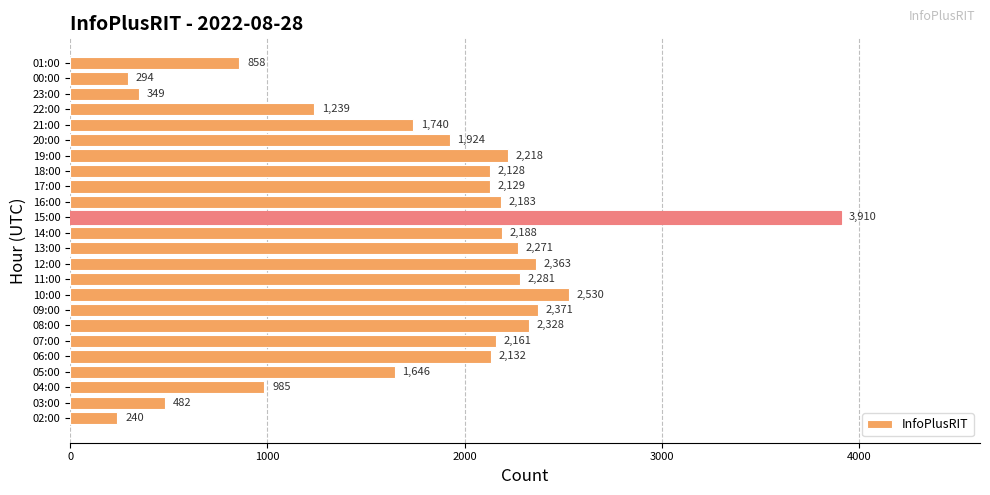

How many distinct data groups are displayed?

1